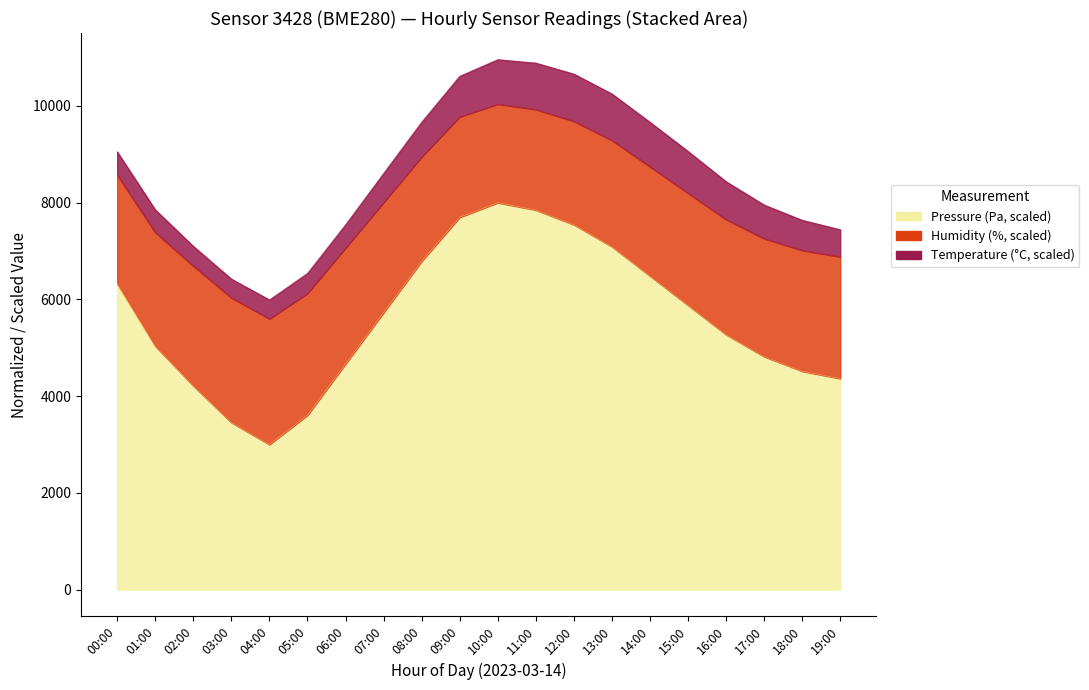

True or false: humidity and pressure intersect in this chart.

False